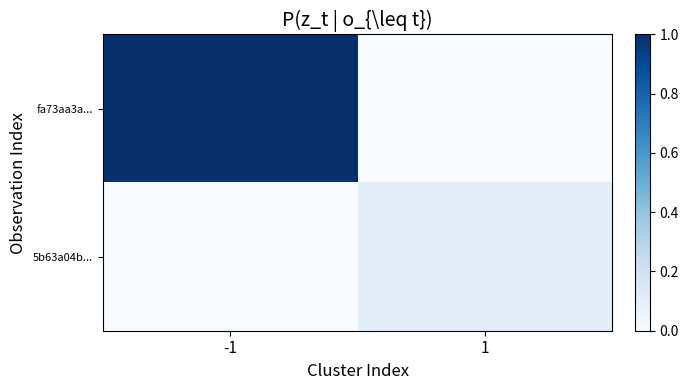

Between -1 and 1, which series saw the biggest shift?

fa73aa3a...